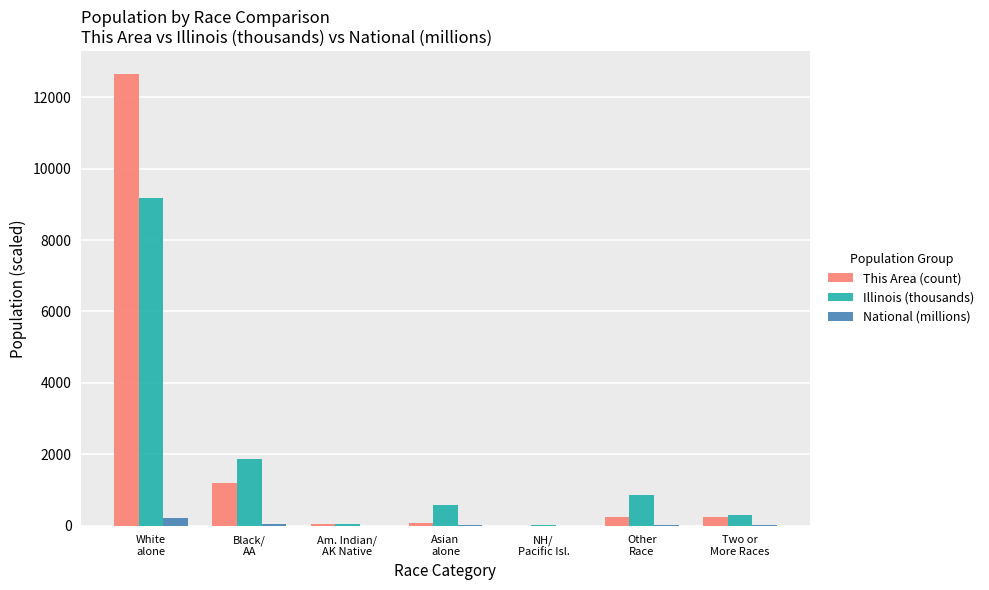

What is the maximum value shown in the chart?

12664.0